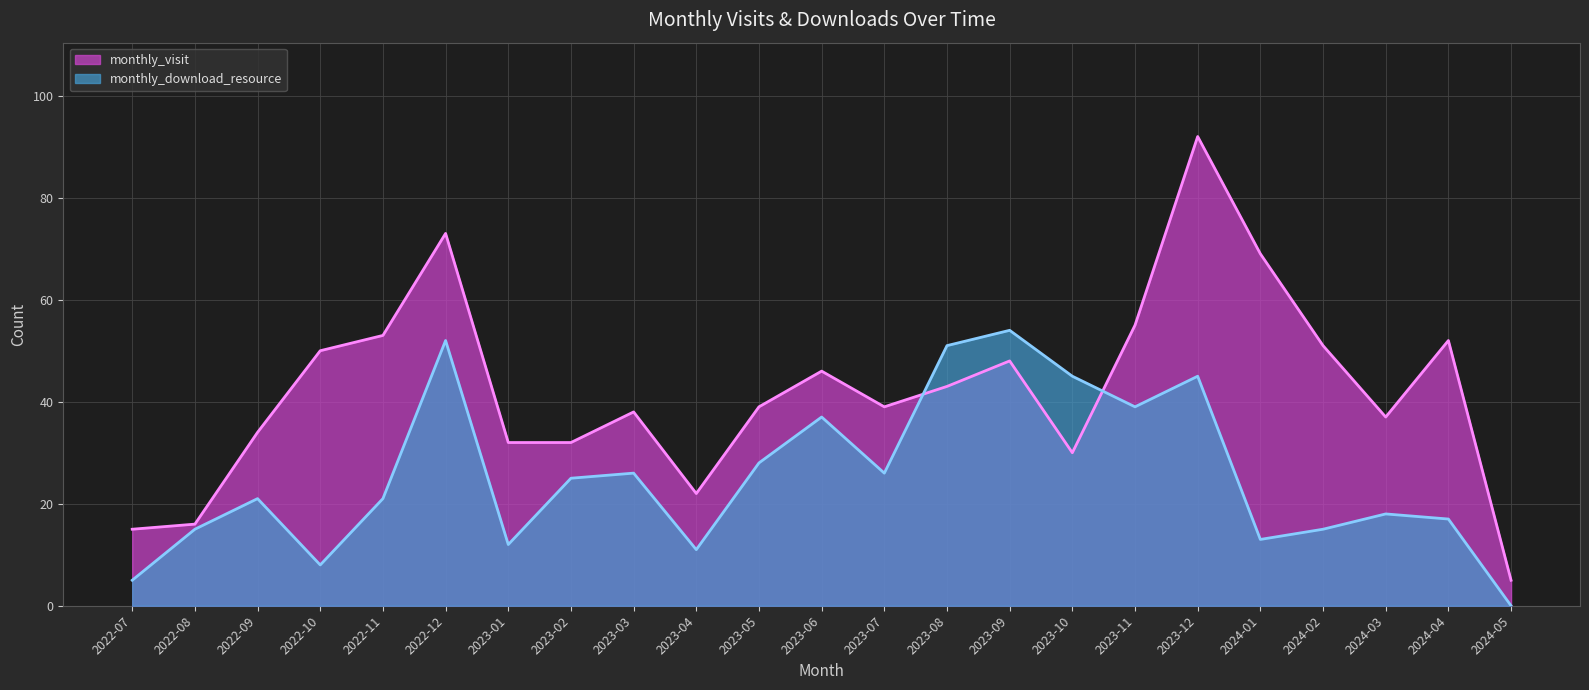

What is the label of the 2nd point from the left?

2022-08